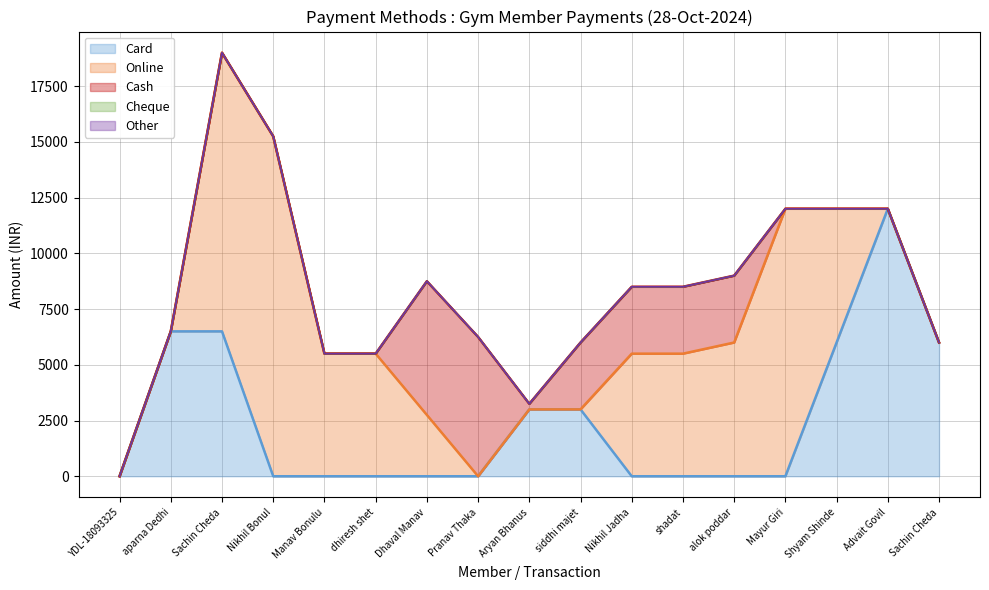

True or false: Cheque line has a value of 12000 at Advait Govil.

True